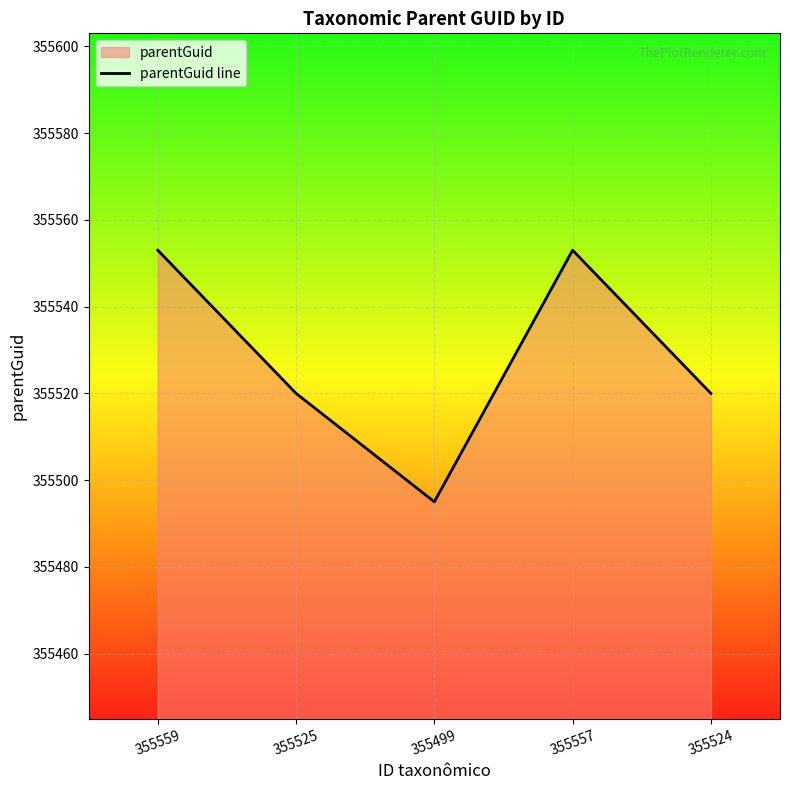

Which category has the lowest value across all series?

355499